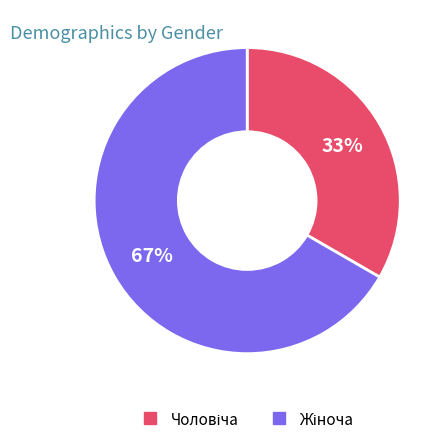

Is there a majority slice in this chart?

Yes